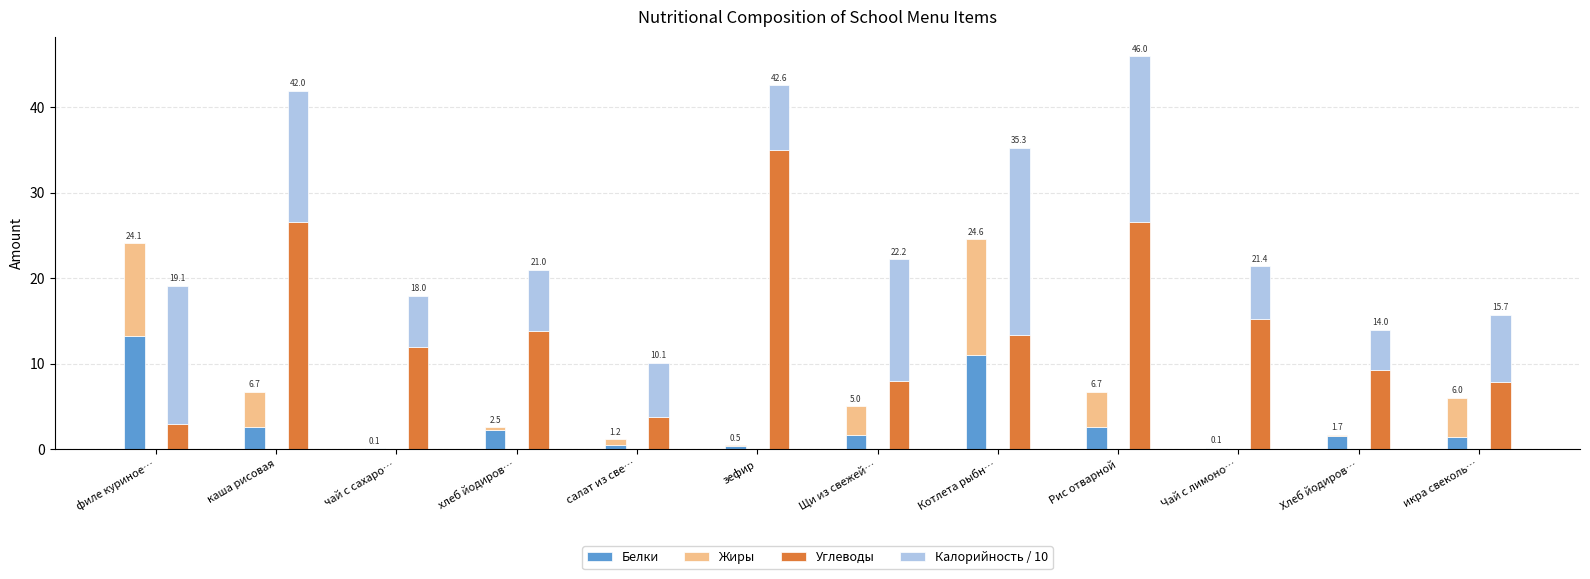

What is the difference between the Калорийность / 10 values at Рис отварной and икра свеколь…?

11.5